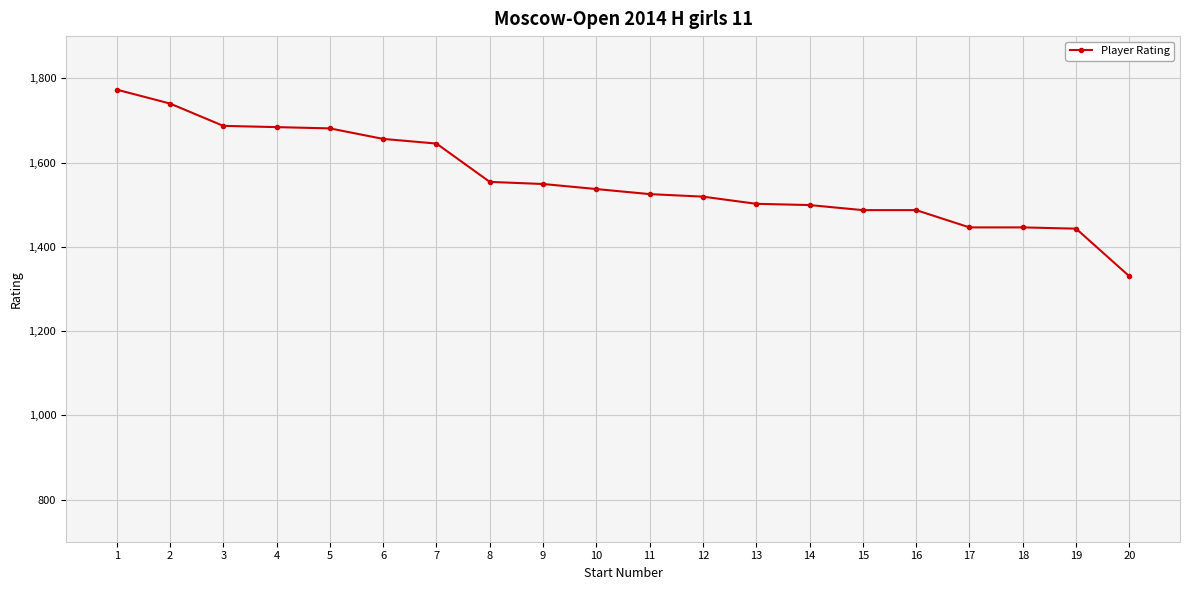

What is the change in value from 1 to 13?

-271